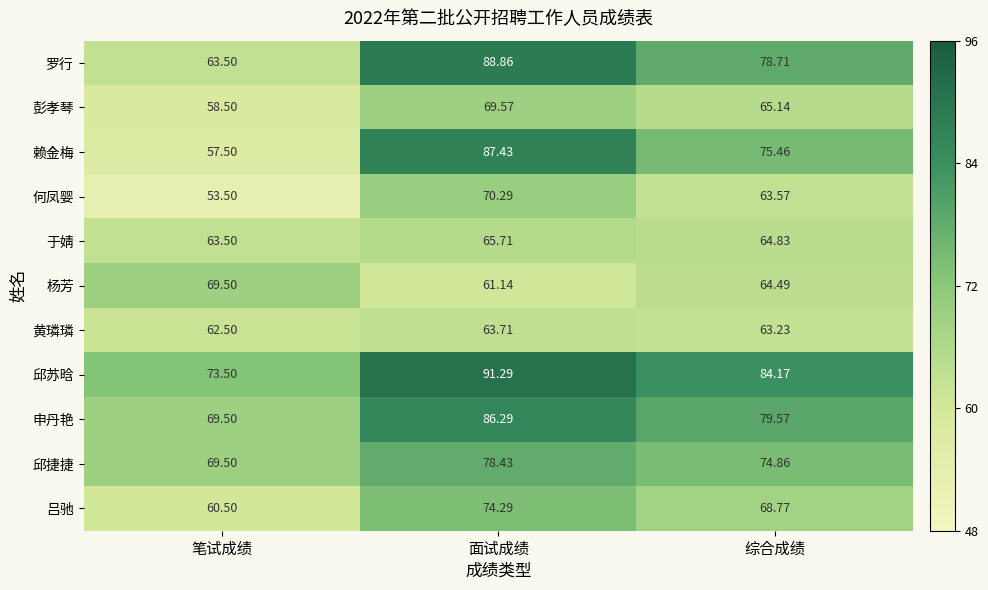

Between 笔试成绩 and 综合成绩, which series saw the biggest shift?

赖金梅